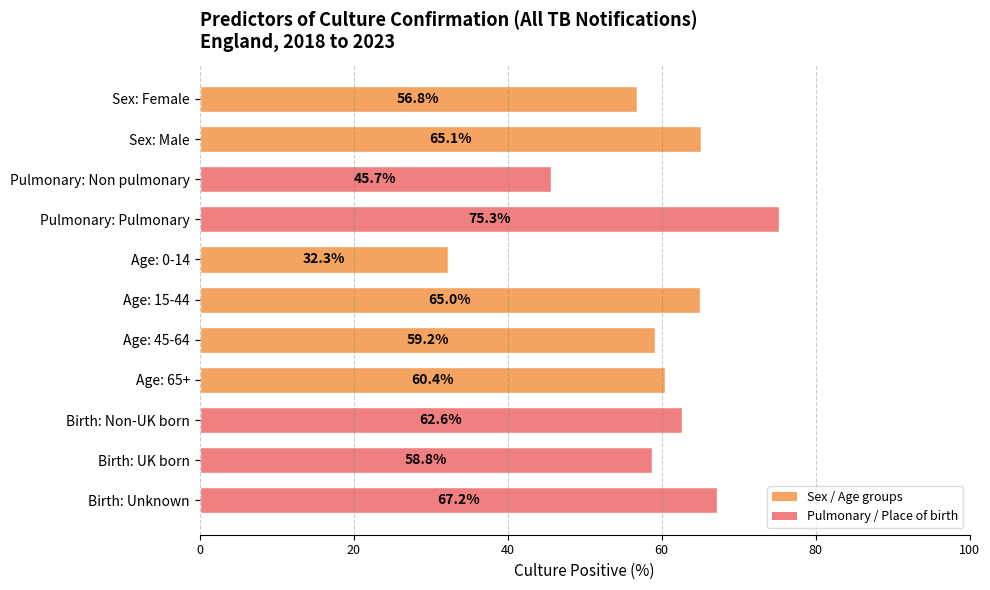

Reading bottom to top, extract all data points from this chart.

Birth: Unknown=67.2	Birth: UK born=58.8	Birth: Non-UK born=62.6	Age: 65+=60.4	Age: 45-64=59.2	Age: 15-44=65.0	Age: 0-14=32.3	Pulmonary: Pulmonary=75.3	Pulmonary: Non pulmonary=45.7	Sex: Male=65.1	Sex: Female=56.8